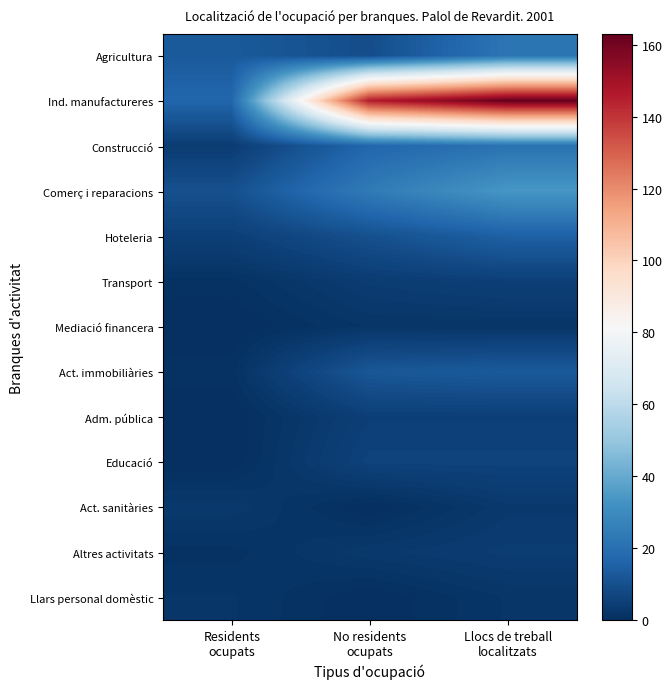

What is the minimum value for Agricultura?

9